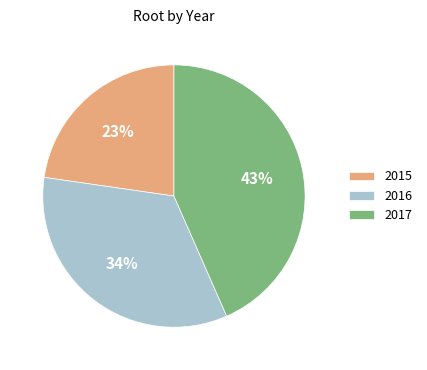

To the nearest percent, what percentage of the pie is 2017?

43%